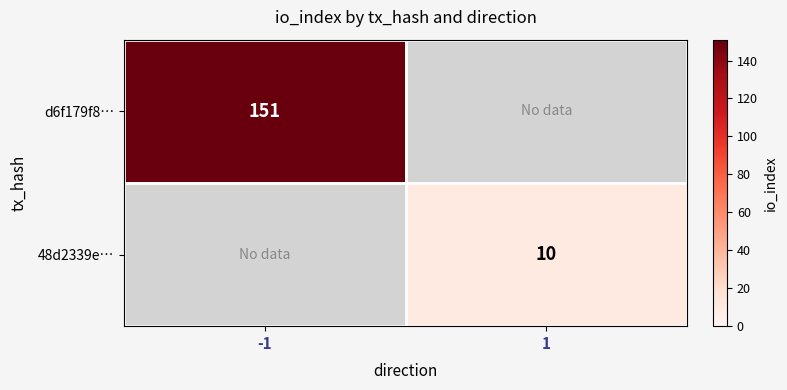

True or false: d6f179f8… has a value of 239 at -1.

False